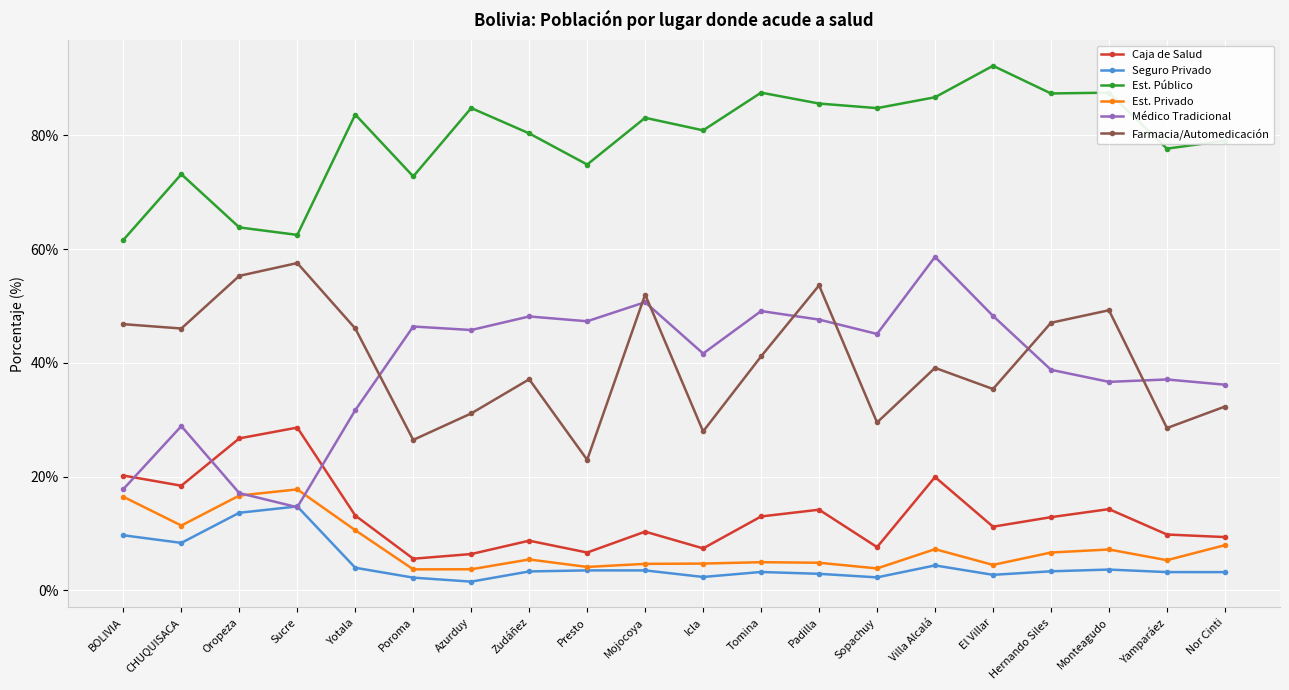

What is the label of the 14th point from the right?

Azurduy